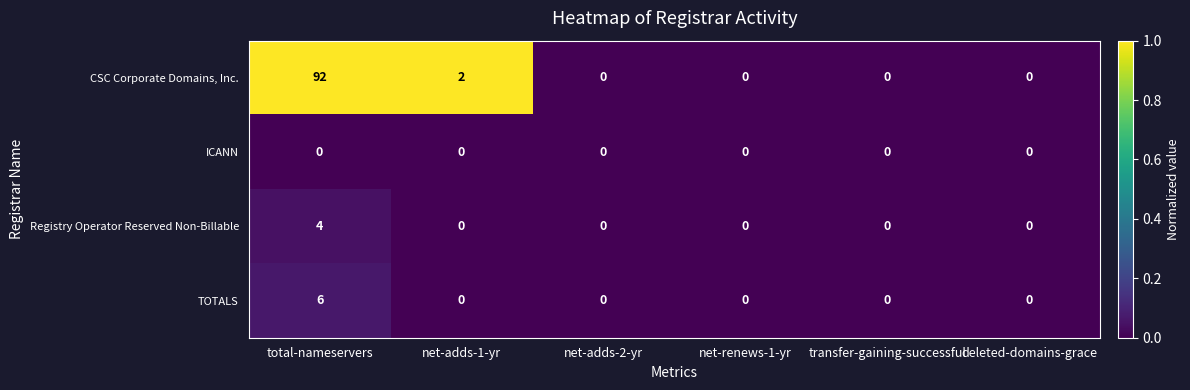

At total-nameservers, list the series in order from largest to smallest.

CSC Corporate Domains, Inc., TOTALS, Registry Operator Reserved Non-Billable, ICANN